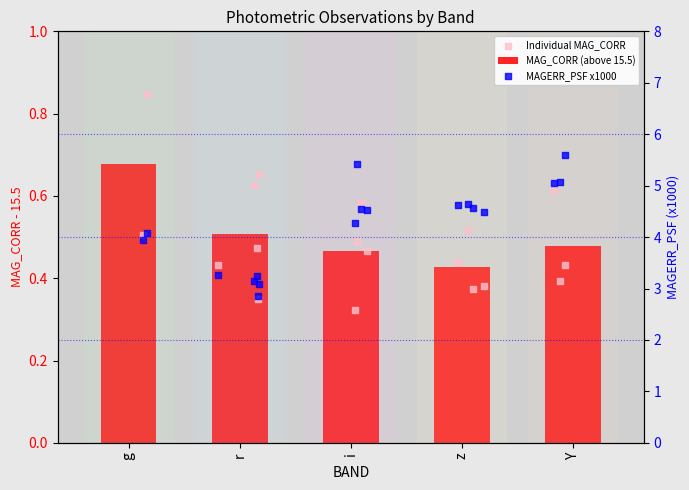

Which series has the largest total across all categories?

MAGERR_PSF